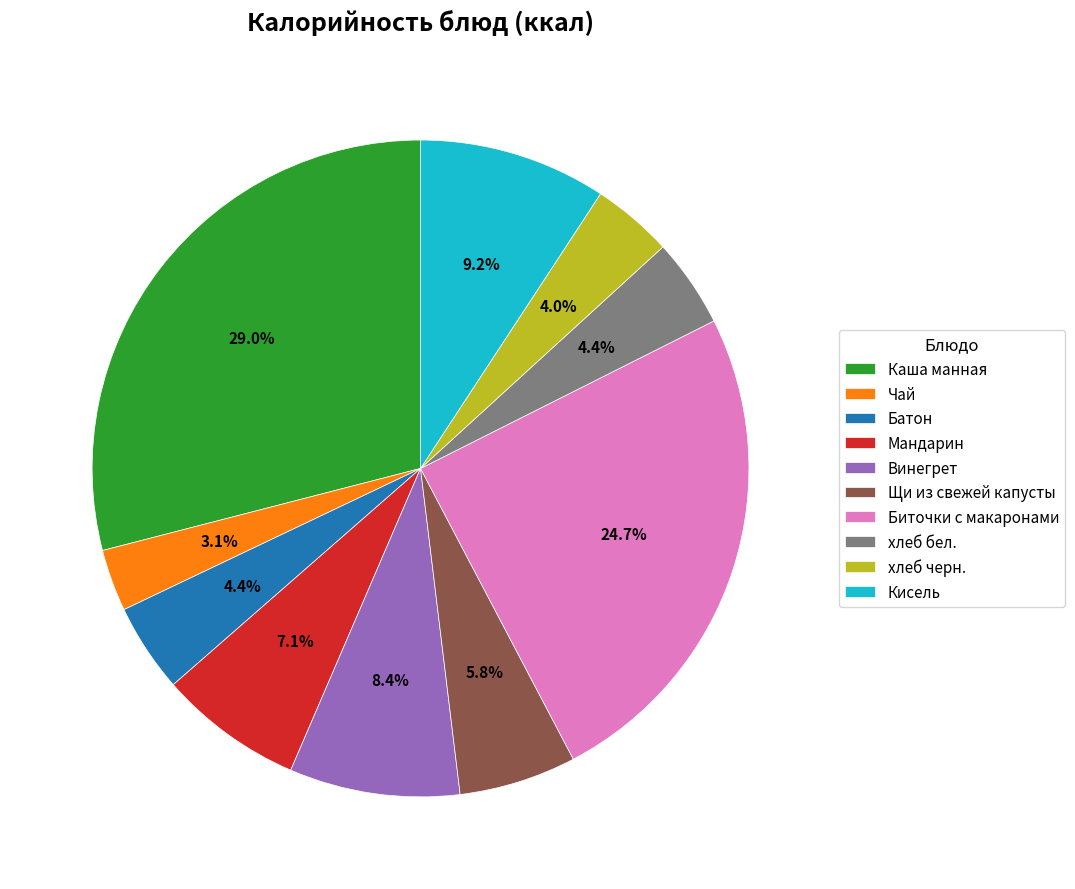

Count the number of slices in the pie.

10